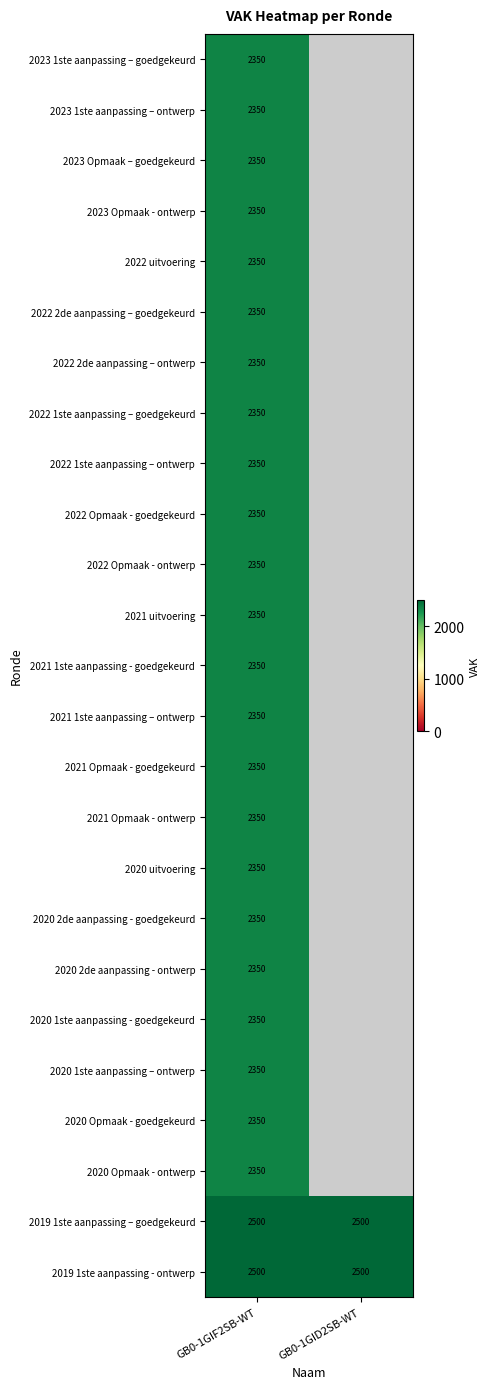

The value of 2023 1ste aanpassing – goedgekeurd at GB0-1GIF2SB-WT is 1134. True or false?

False